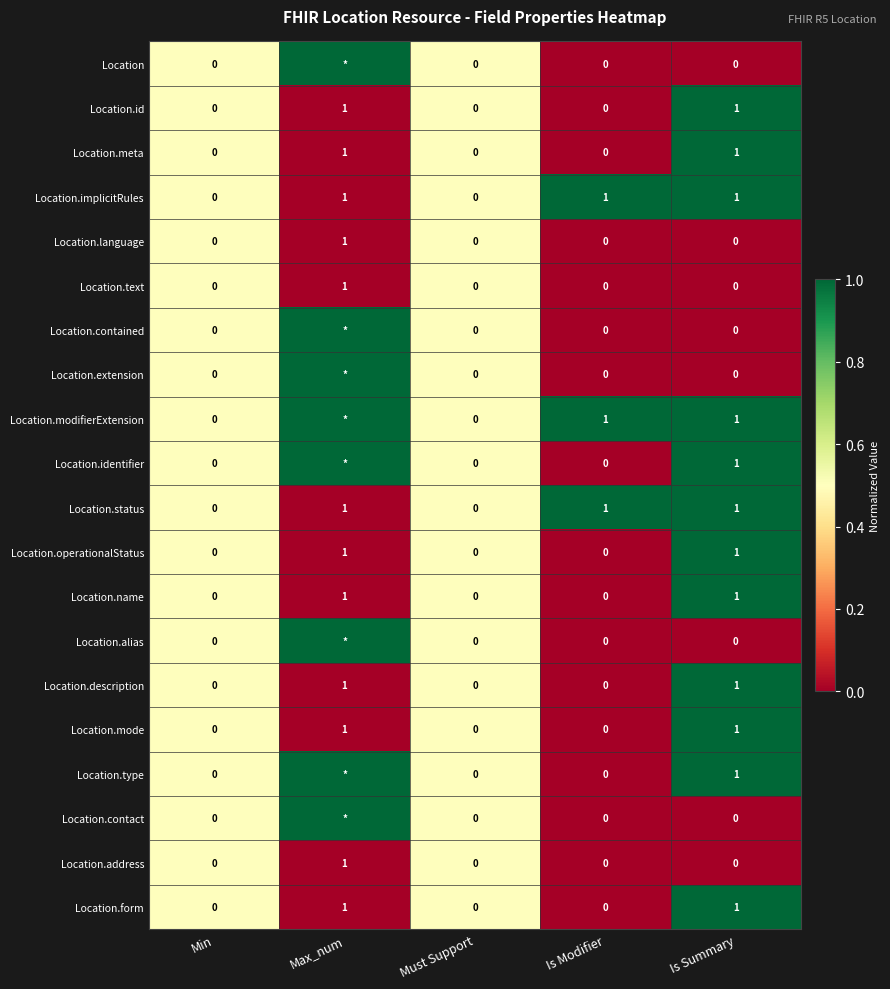

How many series are shown in this chart?

20